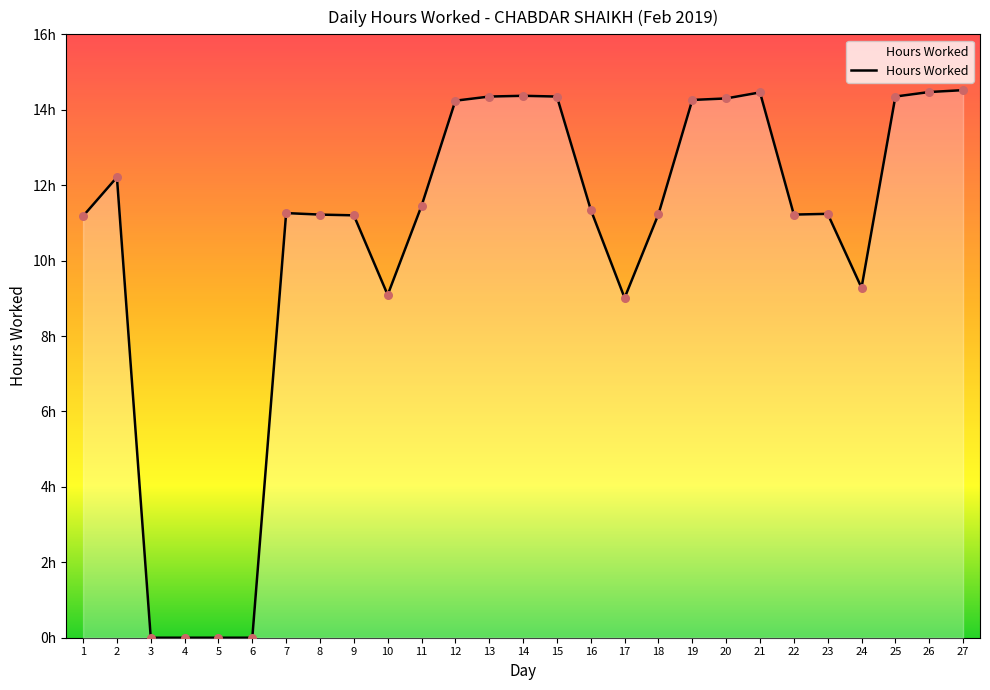

Is this an area chart (filled region under the line)?

Yes